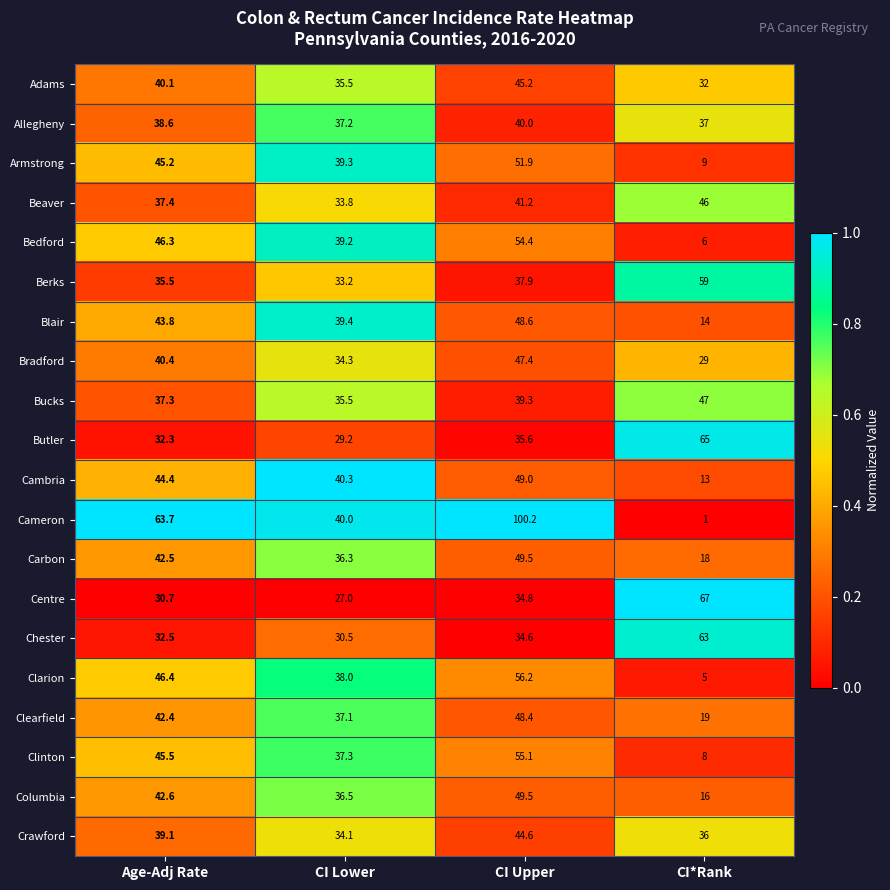

What is the minimum value shown in the chart?

1.0